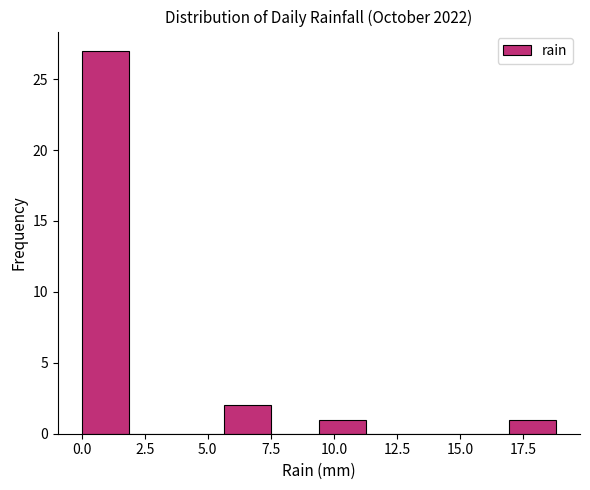

Around what value on the x-axis is the tallest bar? Give the approximate position of its centre, as read against the axis.

1.0